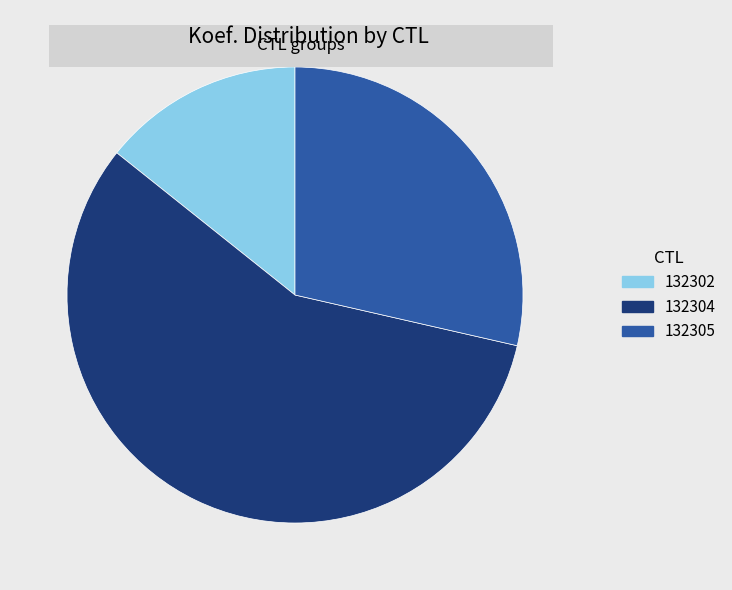

What is the largest slice in the pie chart?

132304